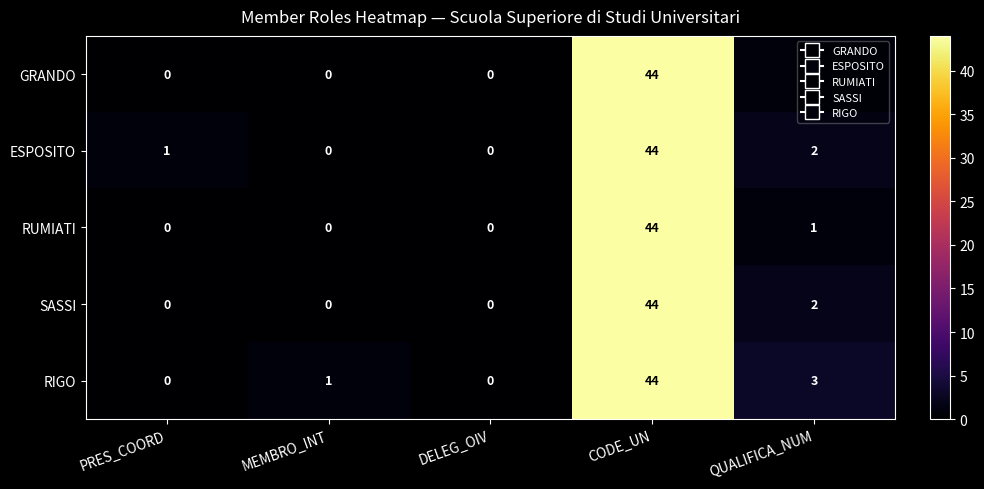

True or false: SASSI has a value of -16 at DELEG_OIV.

False